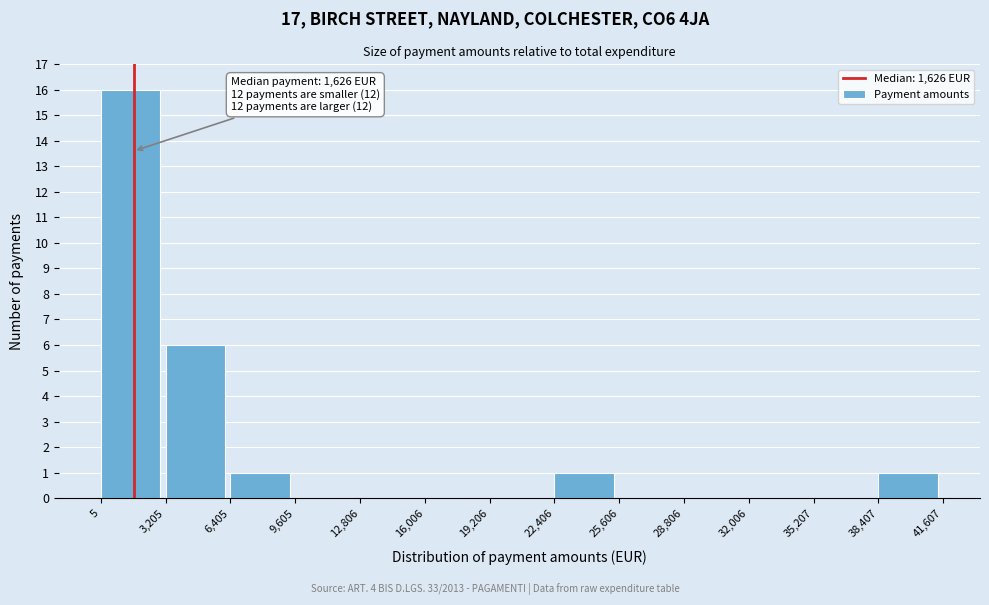

Which range on the x-axis has the tallest bar?

5 to 3,205